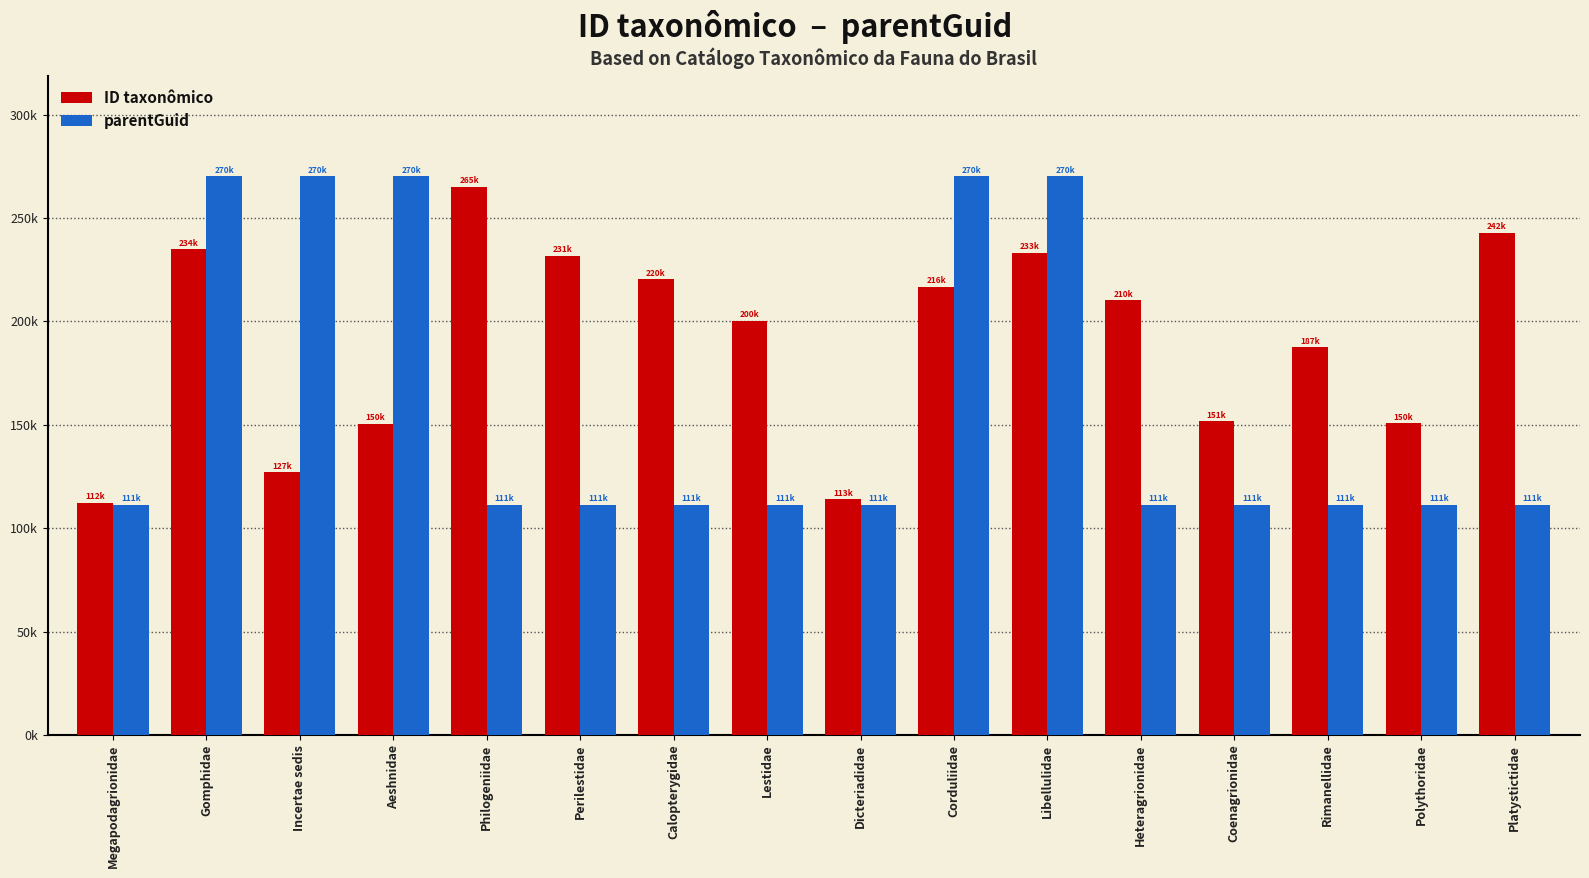

Rank the series at Polythoridae from lowest to highest value.

parentGuid, ID taxonômico